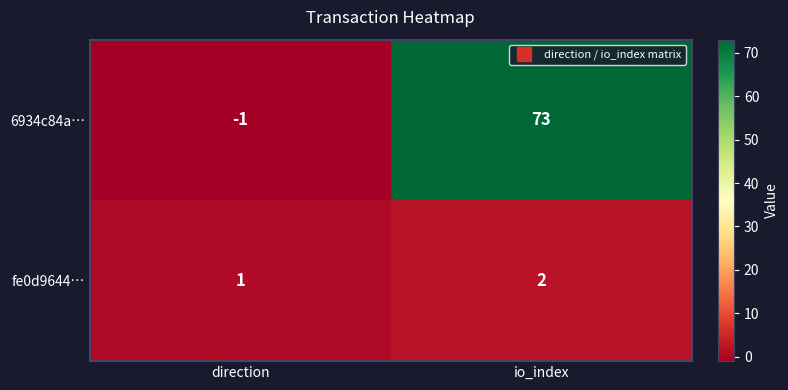

What is the maximum value for 6934c84a…?

73